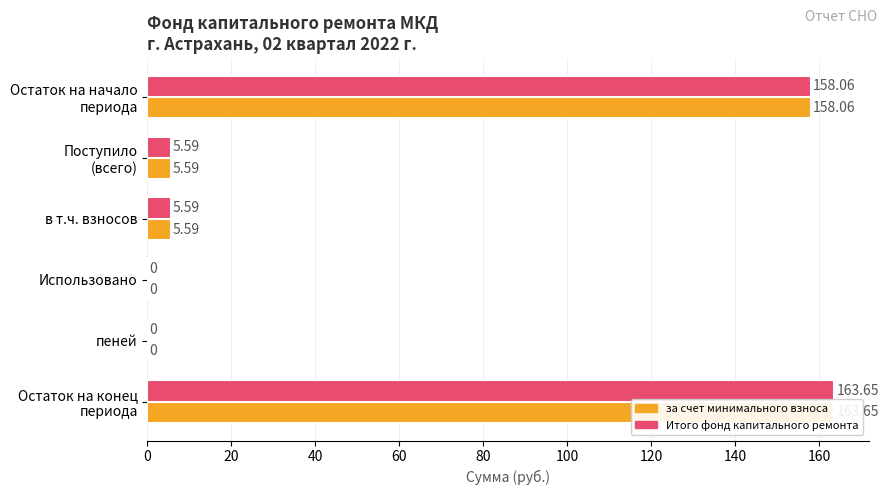

What is the maximum value for за счет минимального взноса?

163.7